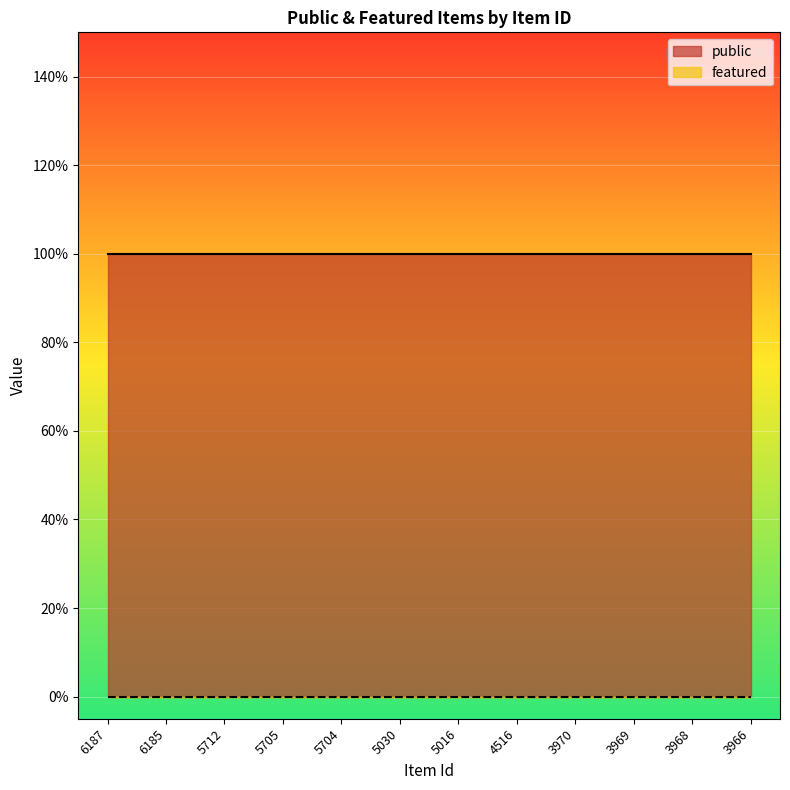

What is the value of the public point at the 8th from the left?

1